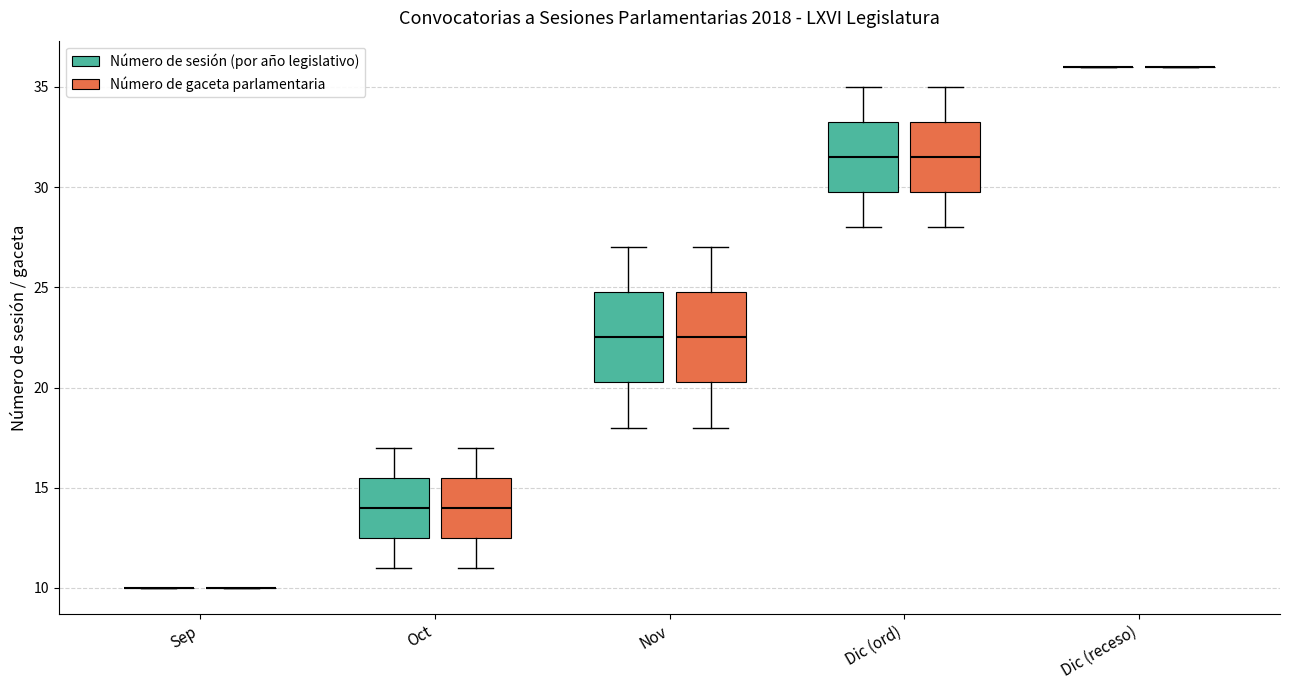

Reading left to right, read every box against the y-axis: the position of its median line, the range the box covers, and the ends of its whiskers. The values are not printed on the chart, so give them approximately, as read against the axis.

Sep (Número de sesión (por año legislativo)): box collapsed to a line at 10.0, whiskers 10.0 to 10.0
Sep (Número de gaceta parlamentaria): box collapsed to a line at 10.0, whiskers 10.0 to 10.0
Oct (Número de sesión (por año legislativo)): median 14.0, box 12.5 to 15.5, whiskers 11.0 to 17.0
Oct (Número de gaceta parlamentaria): median 14.0, box 12.5 to 15.5, whiskers 11.0 to 17.0
Nov (Número de sesión (por año legislativo)): median 22.5, box 20.5 to 25.0, whiskers 18.0 to 27.0
Nov (Número de gaceta parlamentaria): median 22.5, box 20.5 to 25.0, whiskers 18.0 to 27.0
Dic (ord) (Número de sesión (por año legislativo)): median 31.5, box 30.0 to 33.5, whiskers 28.0 to 35.0
Dic (ord) (Número de gaceta parlamentaria): median 31.5, box 30.0 to 33.5, whiskers 28.0 to 35.0
Dic (receso) (Número de sesión (por año legislativo)): box collapsed to a line at 36.0, whiskers 36.0 to 36.0
Dic (receso) (Número de gaceta parlamentaria): box collapsed to a line at 36.0, whiskers 36.0 to 36.0